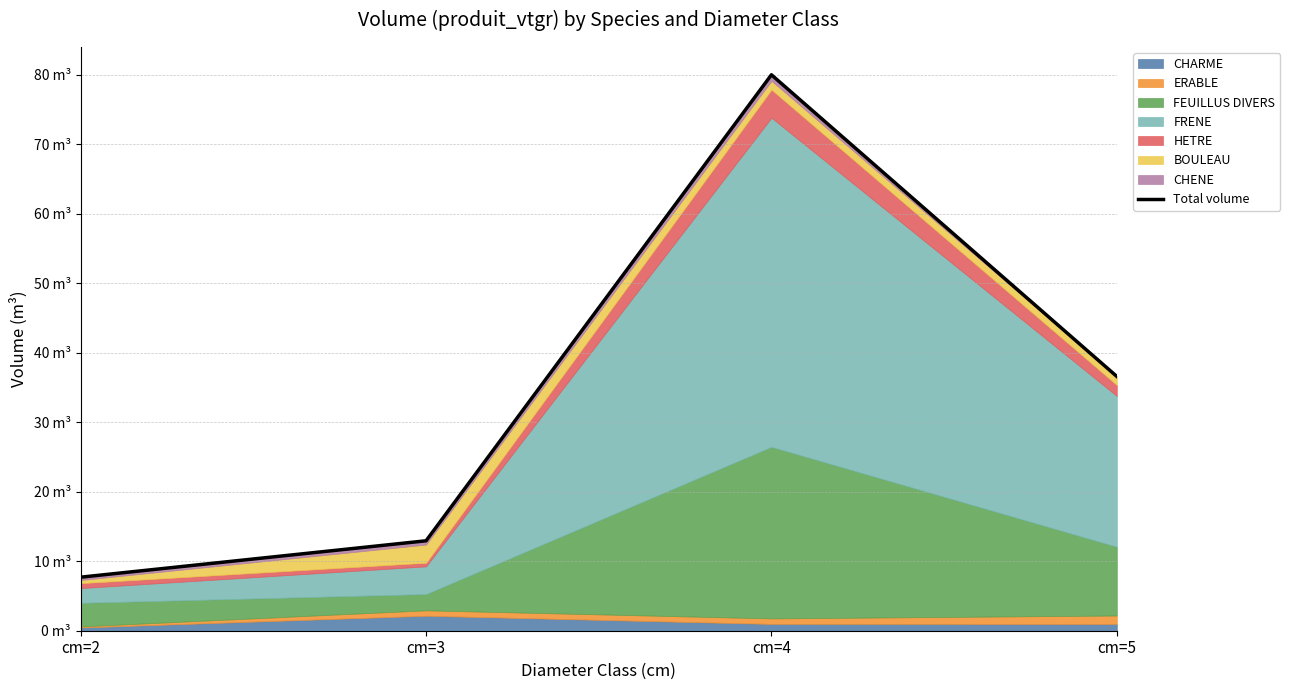

What is the minimum value shown in the chart?

7.7